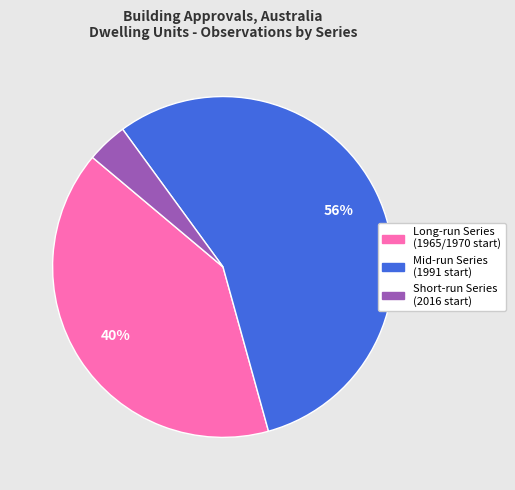

Is there a majority slice in this chart?

Yes